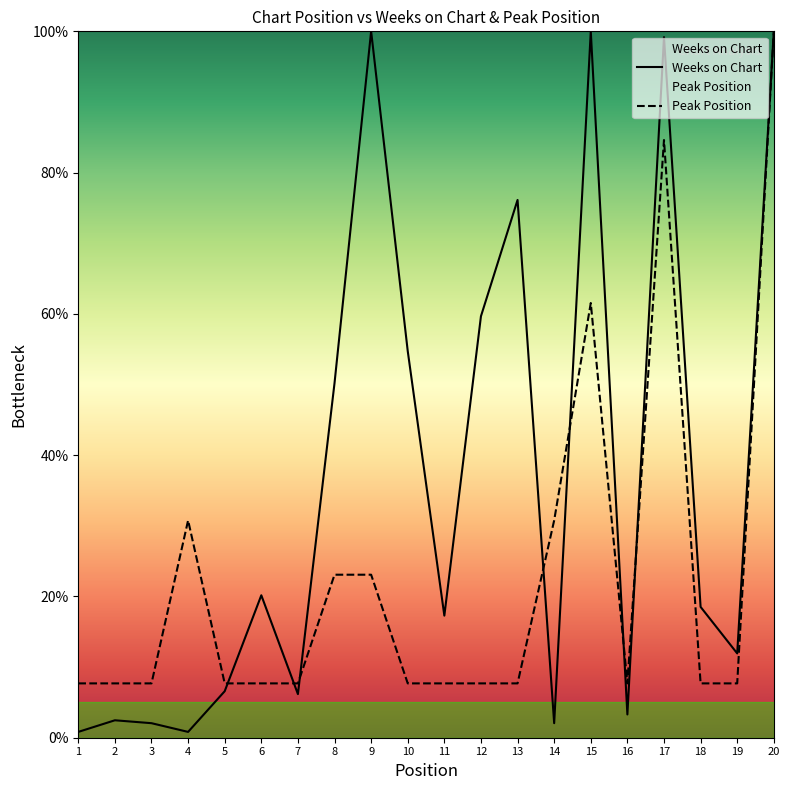

At which category is the sum across all series the highest?

20